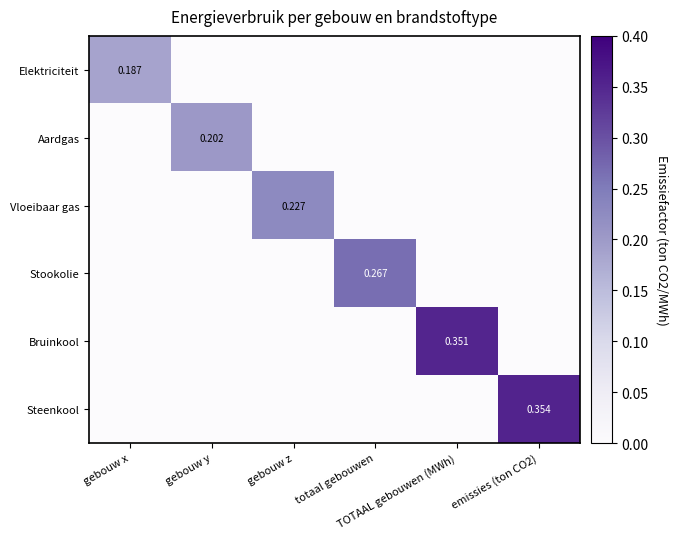

Count the Bruinkool values in the range 0 to 1.

6